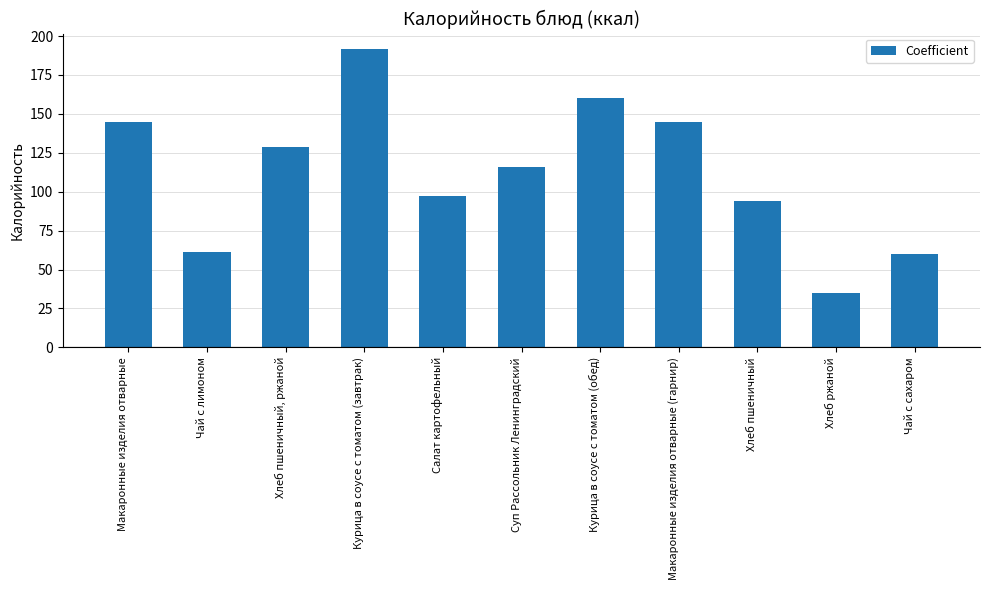

The chart shows a value of 9.9 at Хлеб ржаной. True or false?

False